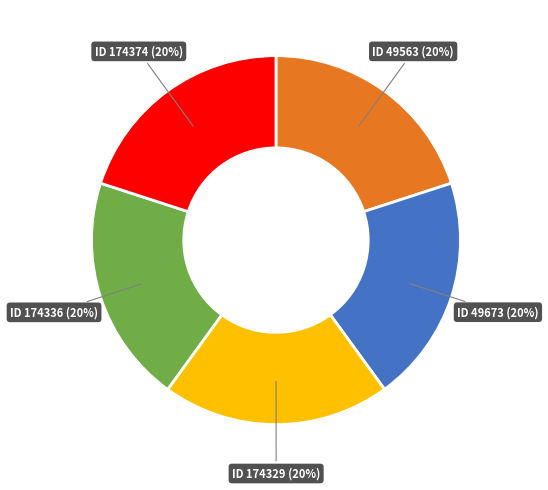

Does any single category account for the majority?

No